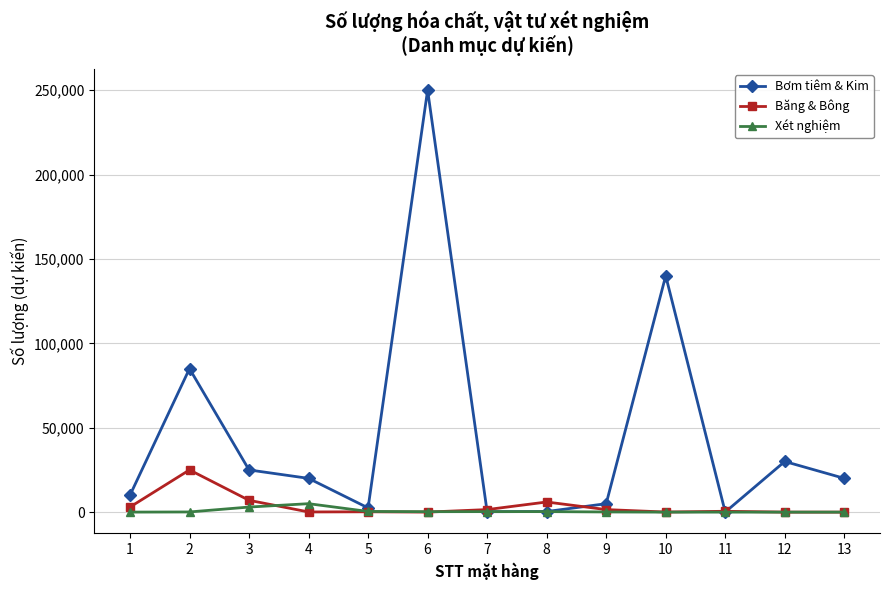

What is the difference between the maximum and minimum values in the Bơm tiêm & Kim series?

249960